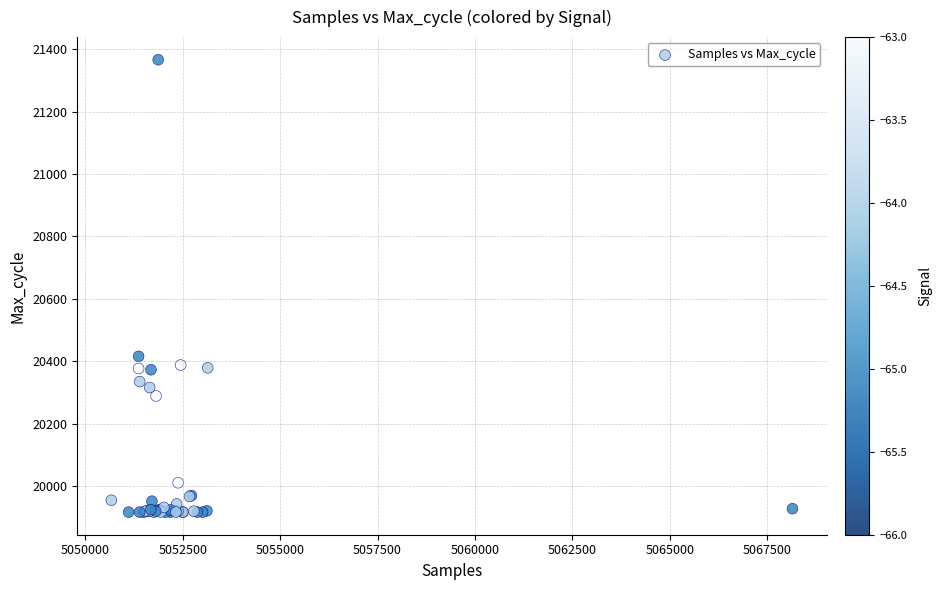

What Y value in the scatter plot is closest to 20641?

20416